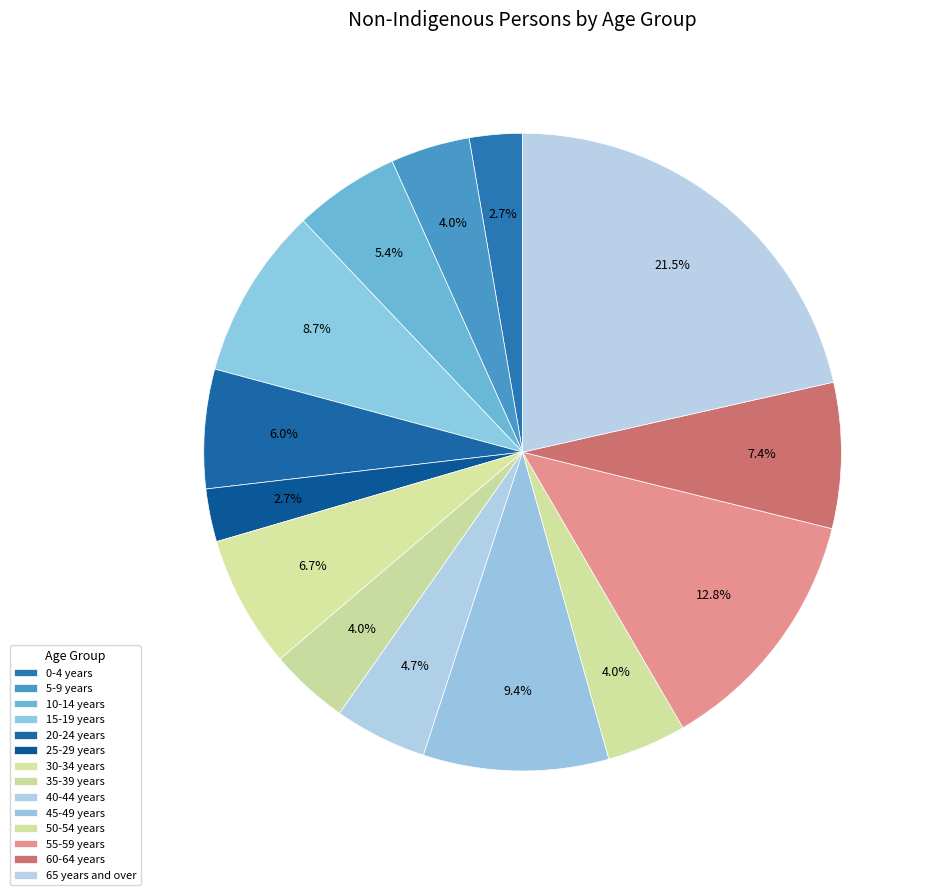

Count the number of slices in the pie.

14